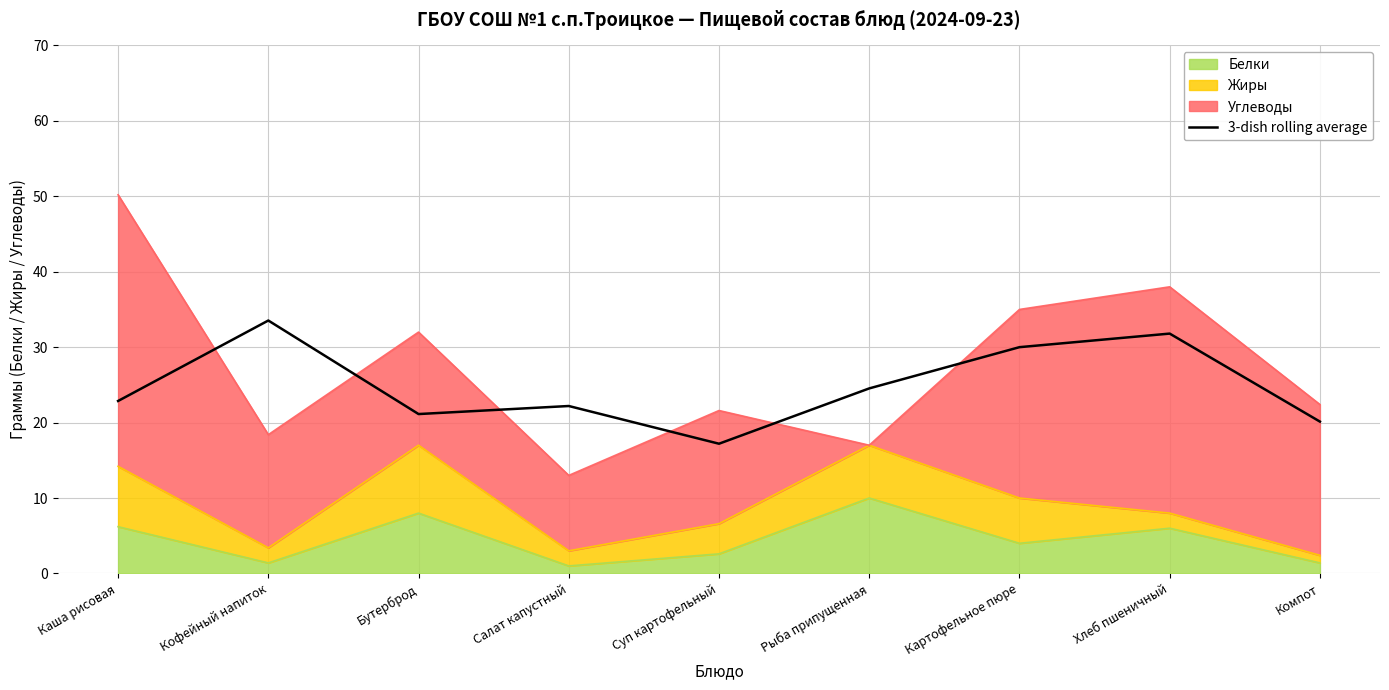

How many lines are shown in the chart?

1